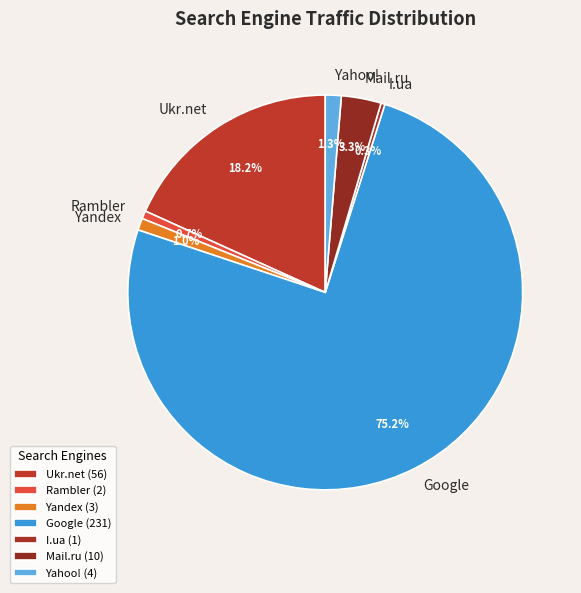

Is I.ua the majority of the pie?

No